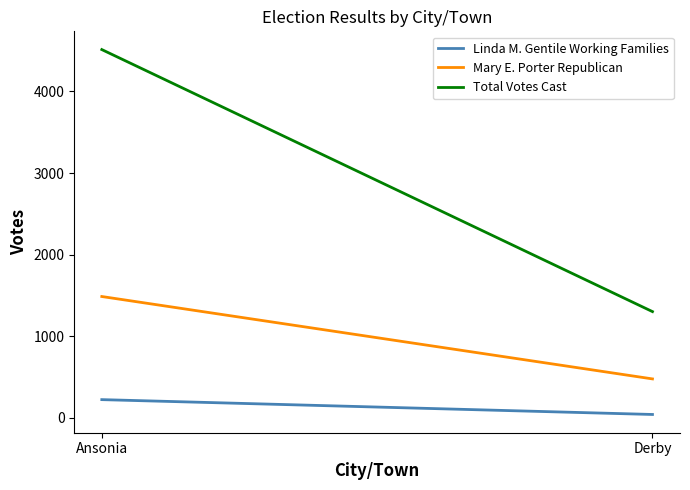

Rank the series at Ansonia from lowest to highest value.

Linda M. Gentile Working Families, Mary E. Porter Republican, Total Votes Cast